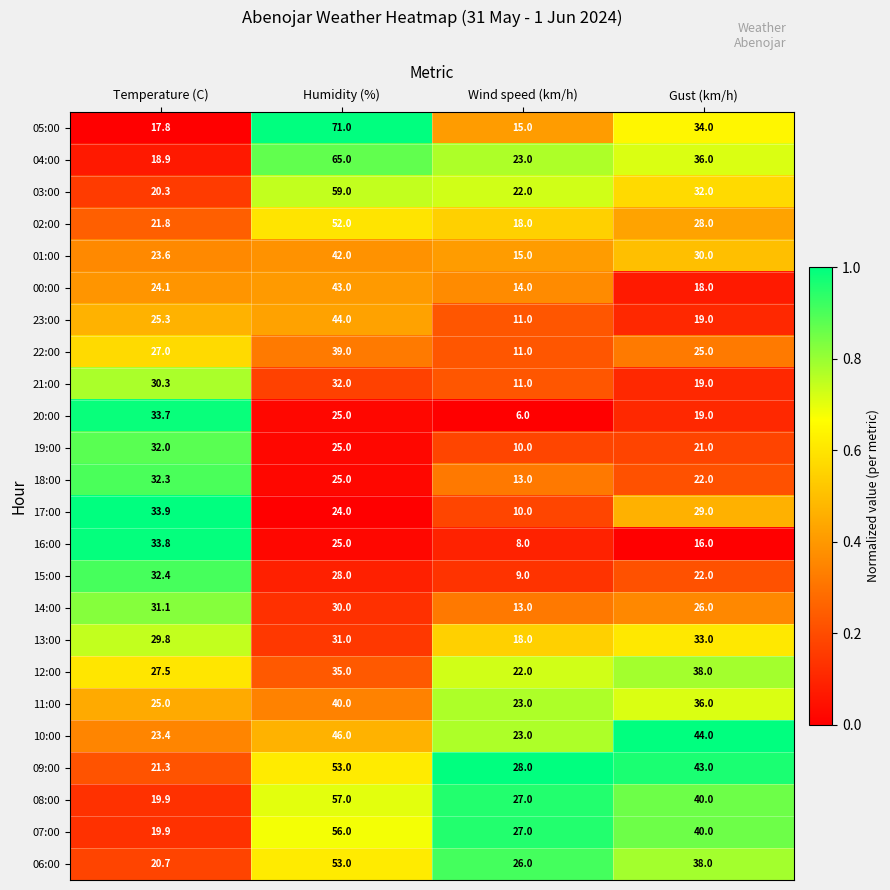

The 06:00 series shows 26.0 at Wind speed (km/h). True or false?

True